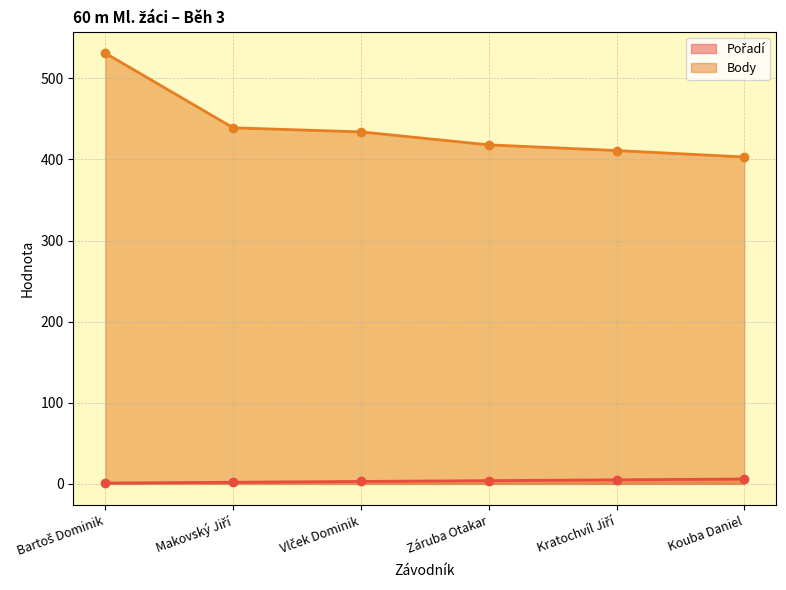

Where is Body nearest to the value 467?

Makovský Jiří